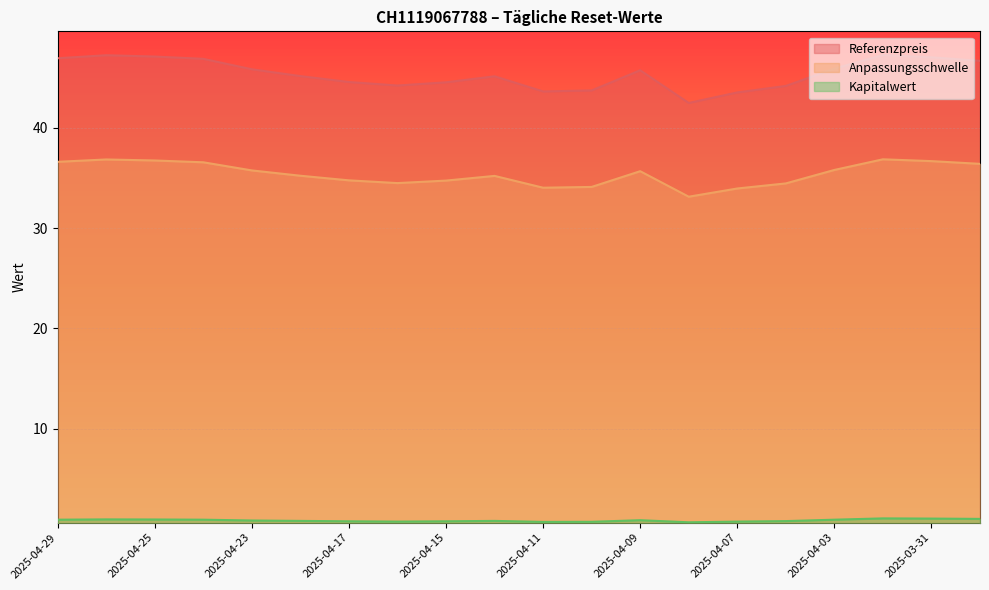

What is the label of the 7th point from the left?

2025-04-17